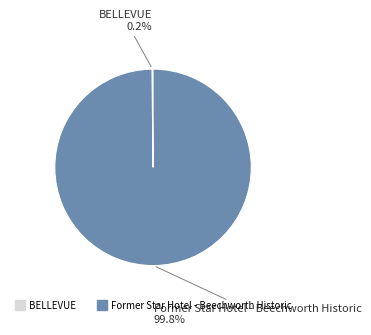

Which category has the biggest portion of the pie?

Former Star Hotel - Beechworth Historic